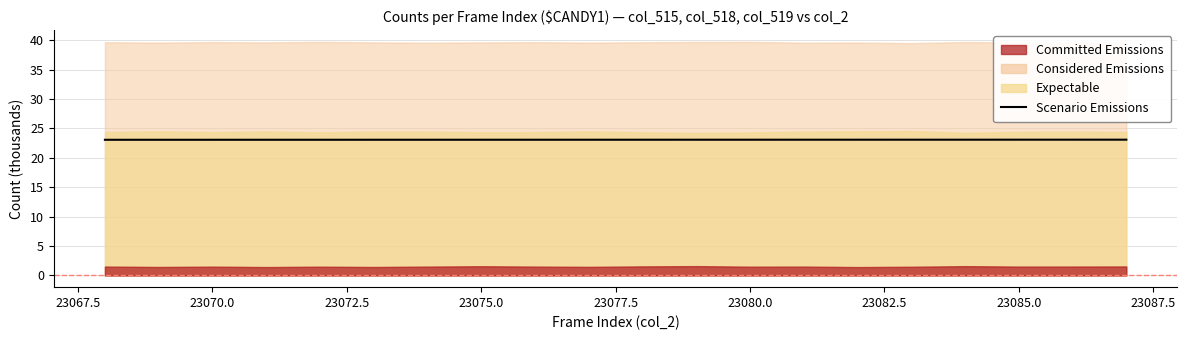

How many values are between 23 and 24?

20